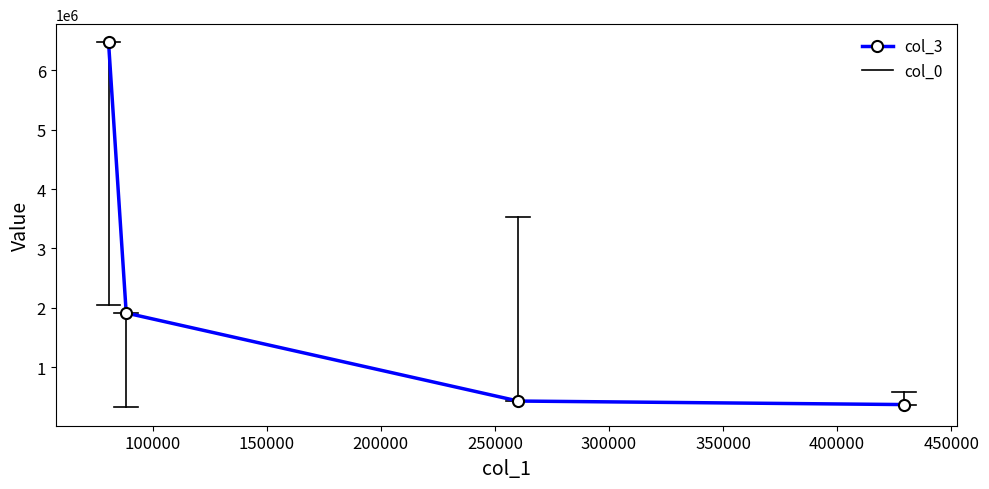

True or false: there are more than 2 points higher than both neighbors.

False